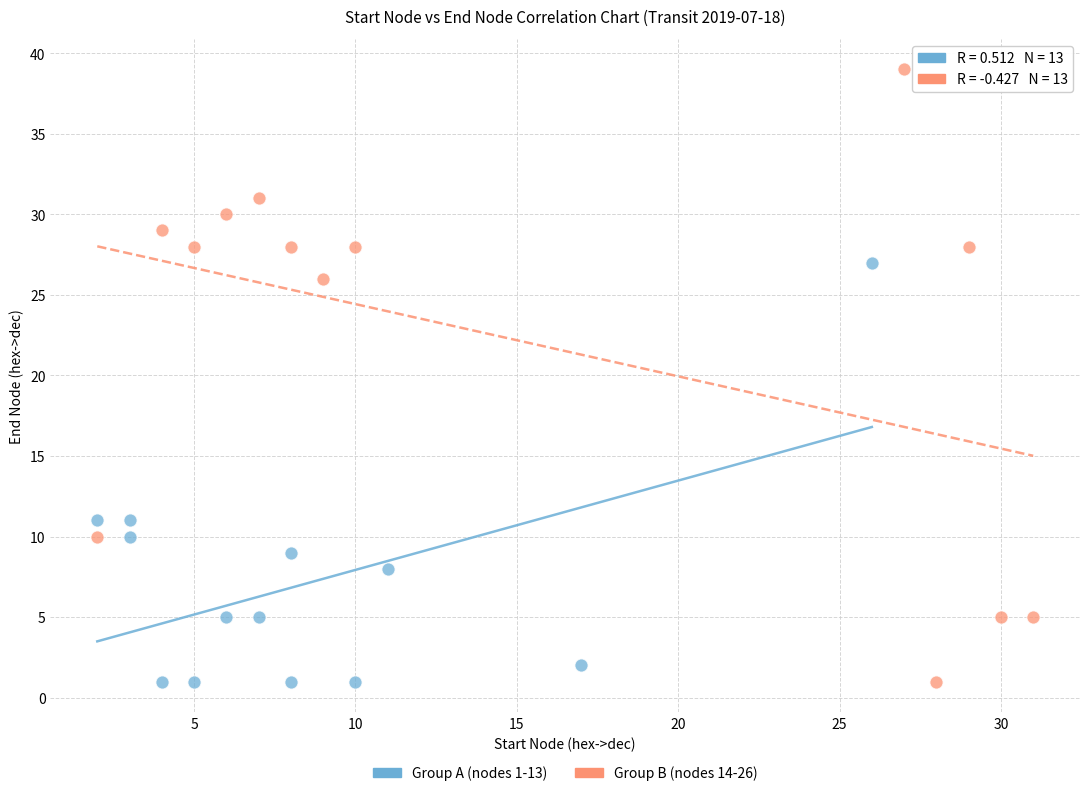

Which series has the largest Y range (max minus min)?

Group B (nodes 14-26)